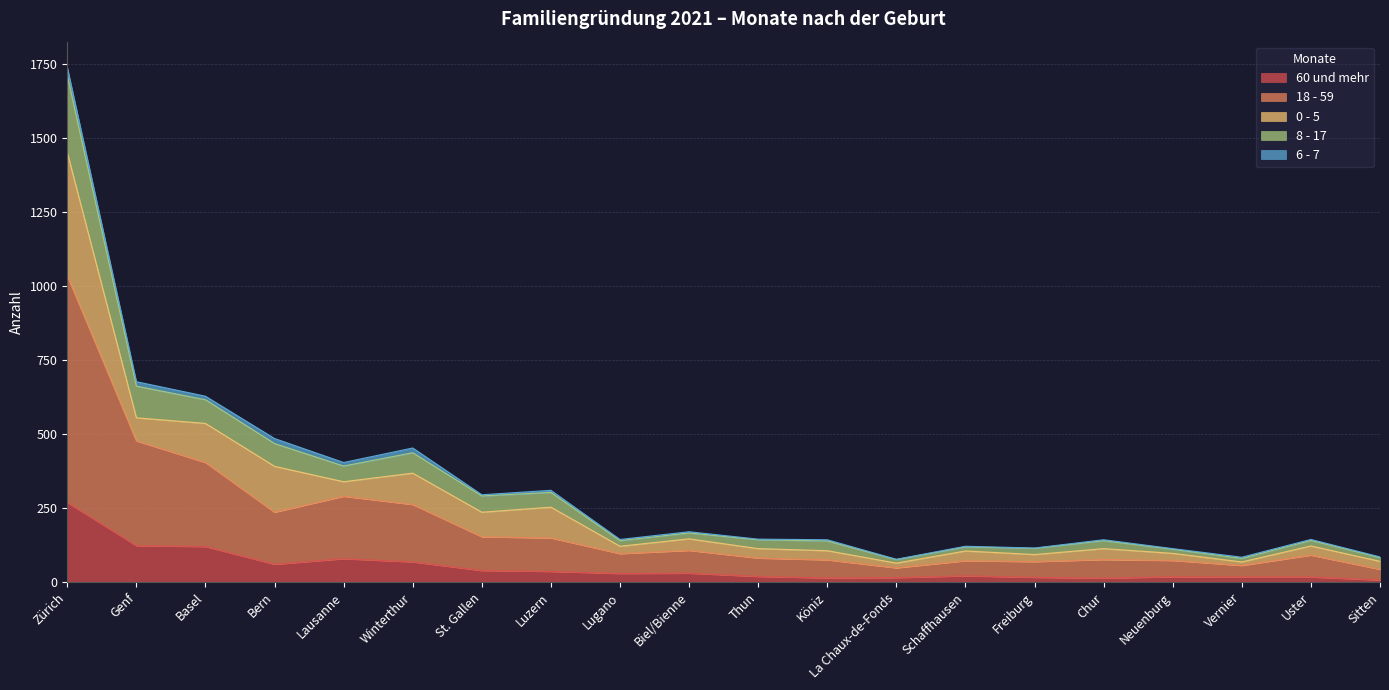

What is the maximum value shown in the chart?

1711